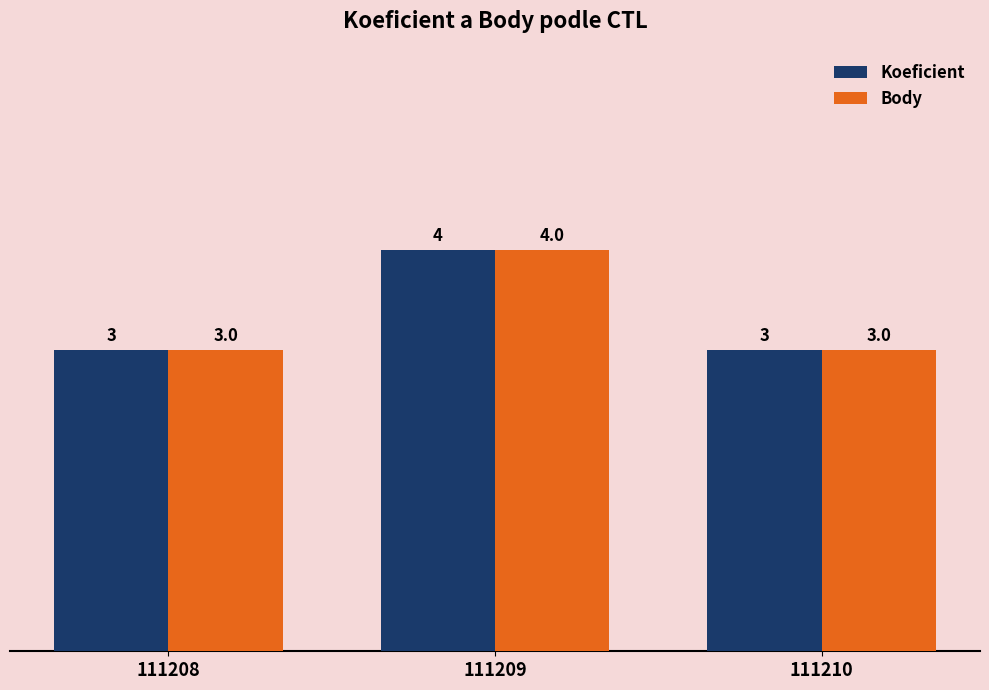

What is the maximum value for Body?

4